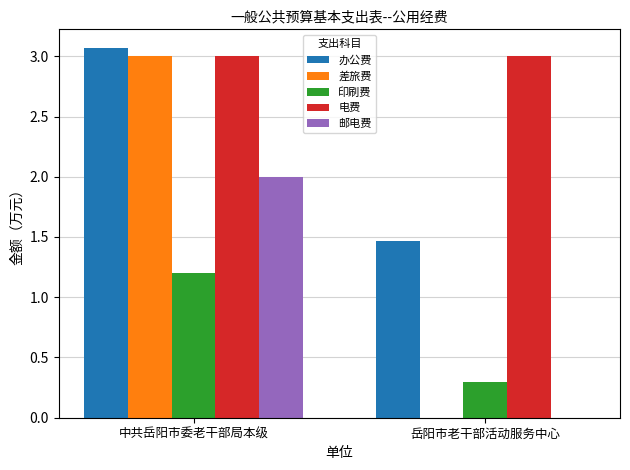

Which series has the widest spread of values?

差旅费